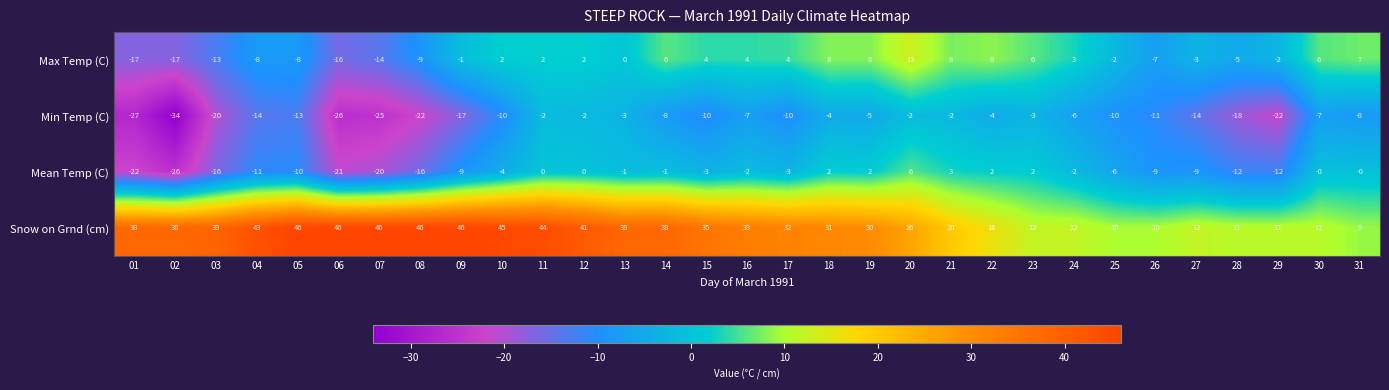

What is the greatest value displayed?

46